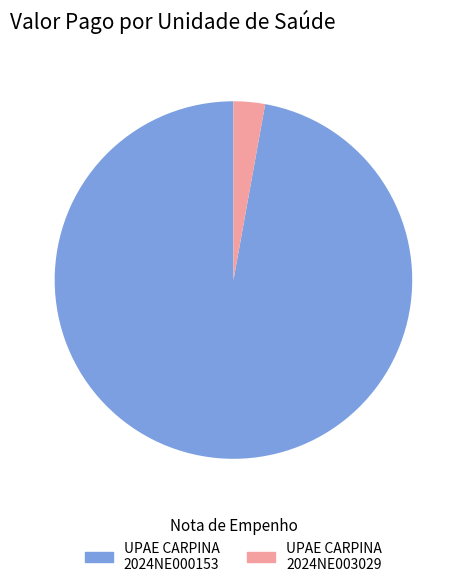

True or false: UPAE CARPINA 2024NE000153 accounts for 97% of the total.

True